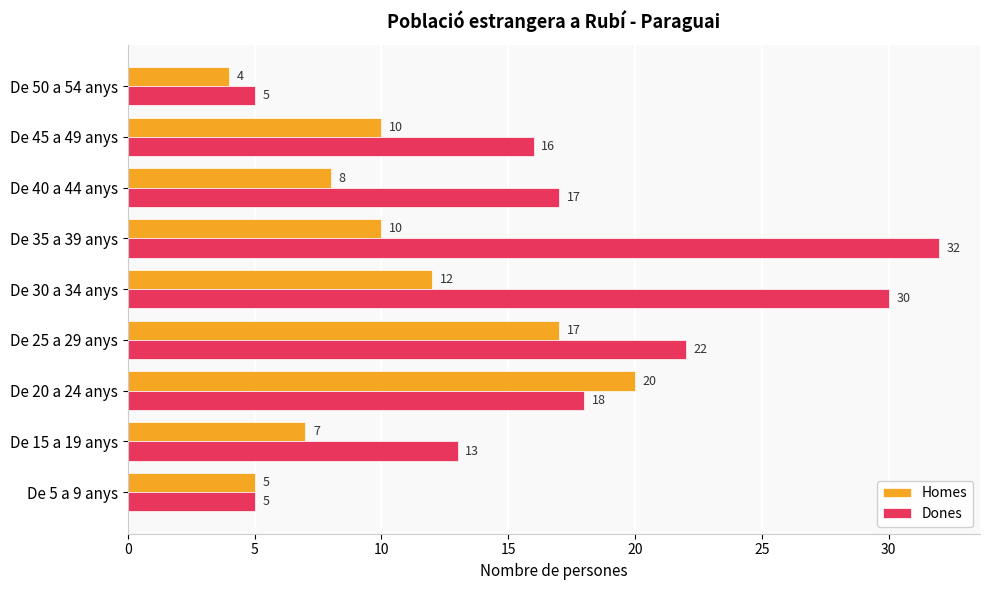

What is the difference between the Dones values at De 45 a 49 anys and De 15 a 19 anys?

3